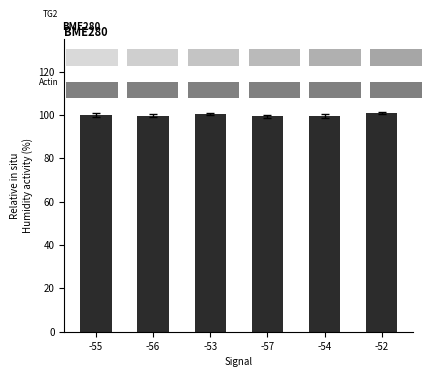

What is the difference between the maximum and minimum values?

1.6